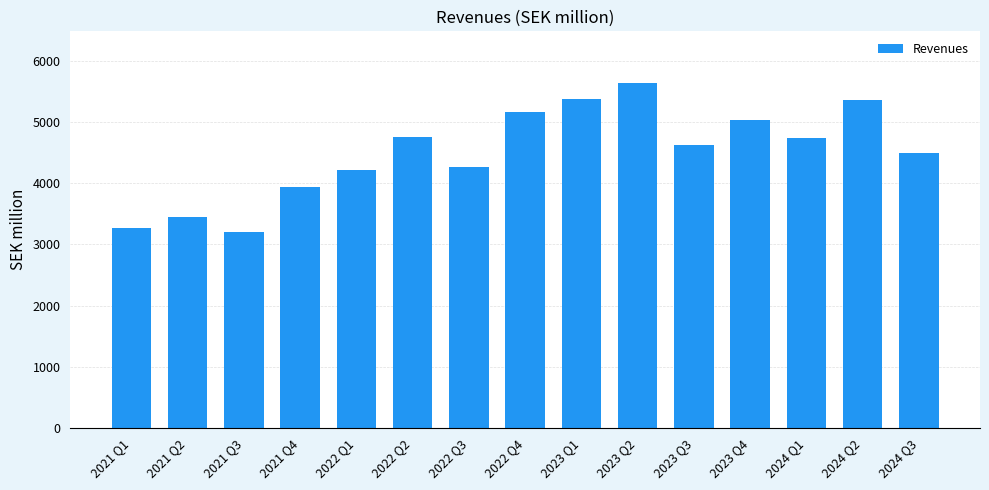

True or false: the data shows 2941 at 2023 Q4.

False